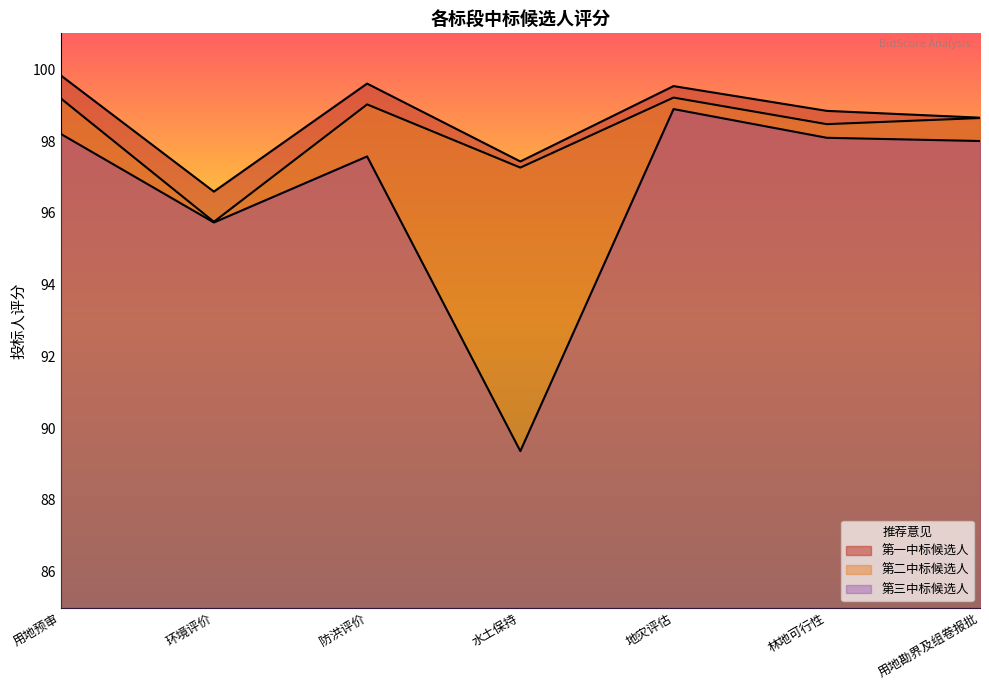

In 第二中标候选人, how many points are lower than both neighbors (excluding endpoints)?

3